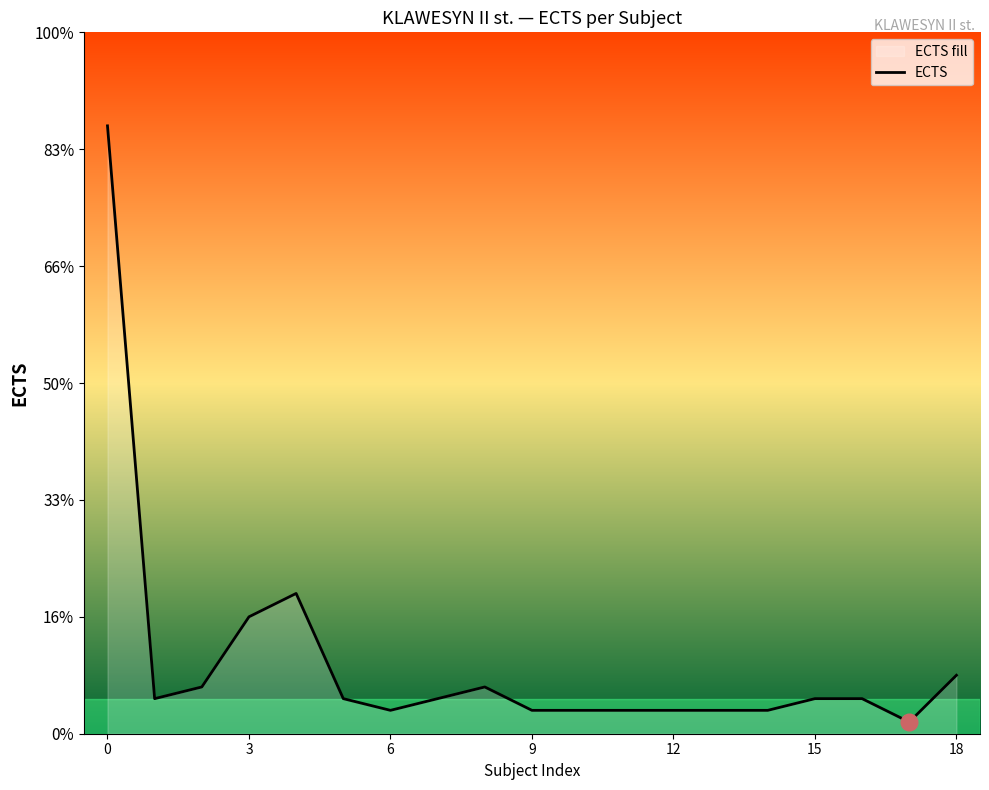

How many data points does each series have?

19